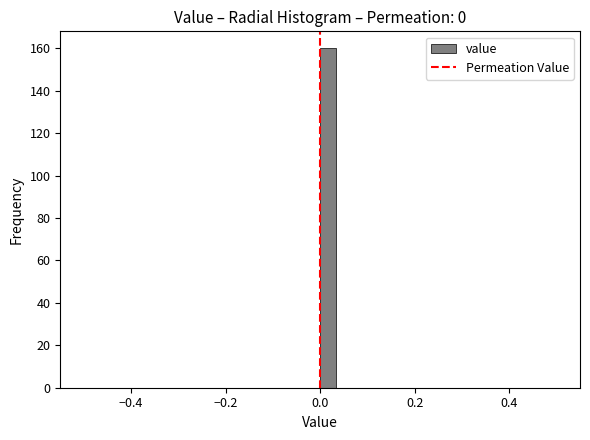

Read against the x-axis, roughly where is the centre of the tallest bar?

0.02